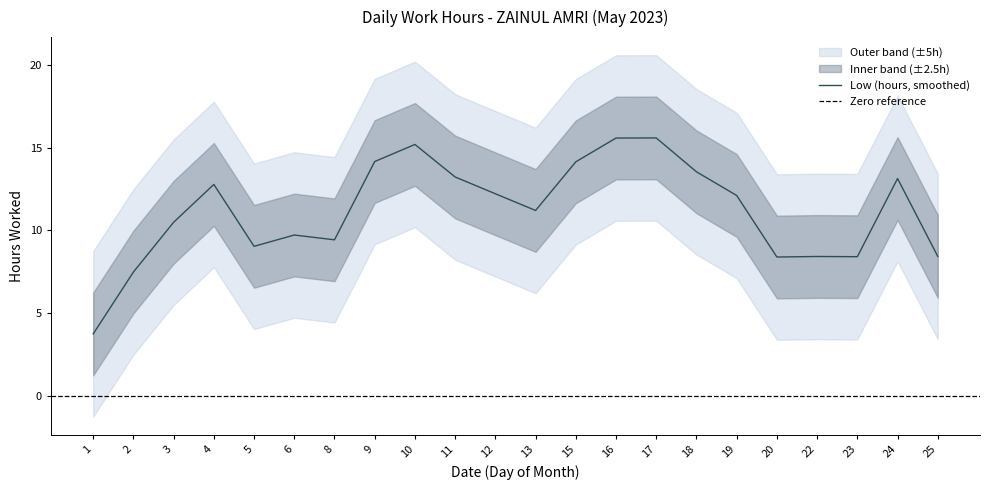

Is it true that Low (hours, smoothed) equals 4.9 at 4?

False